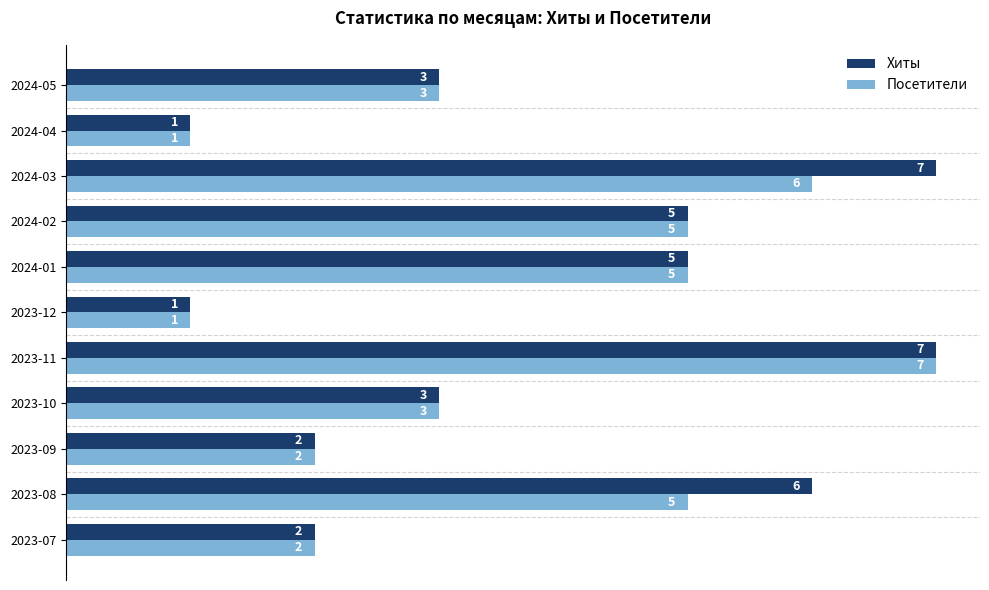

Rank the series by their average value, from lowest to highest.

Посетители, Хиты